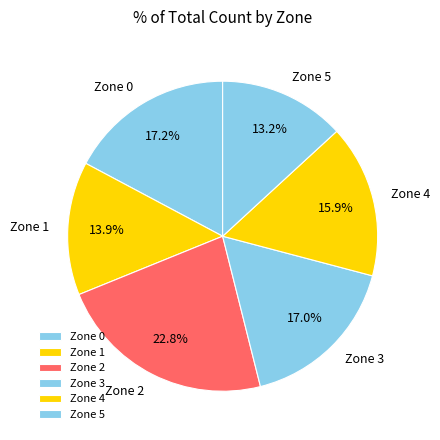

Is there a majority slice in this chart?

No